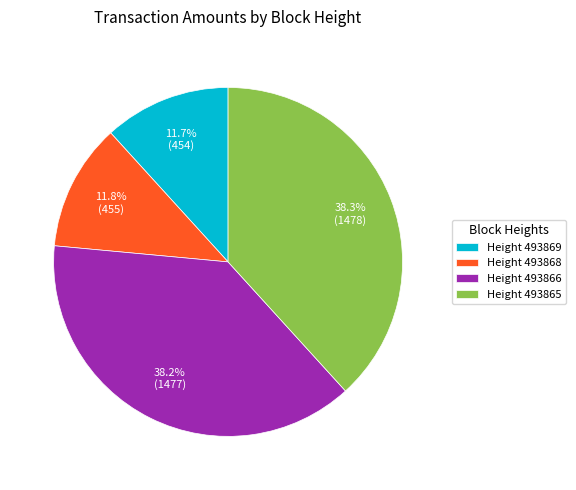

Between Height 493866 and Height 493868, which is larger?

Height 493866